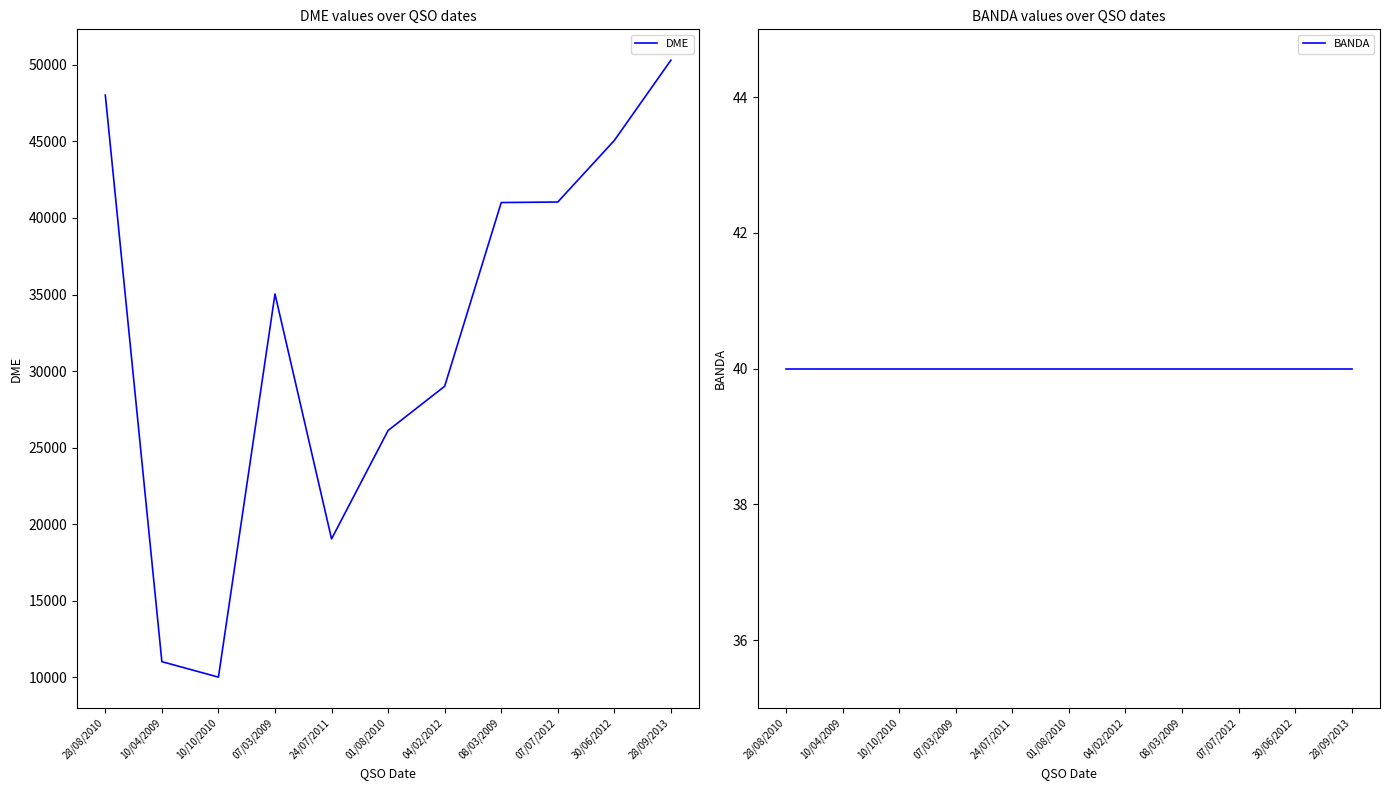

How many lines are shown in the chart?

2